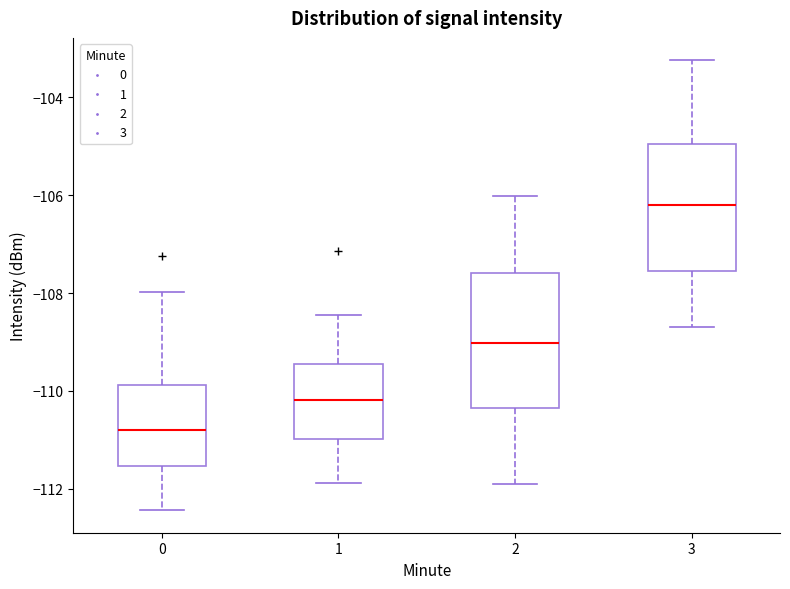

Where is the lower edge of the box at x = 2 on the y-axis? The values are not printed on the chart, so give them approximately, as read against the axis.

-110.4